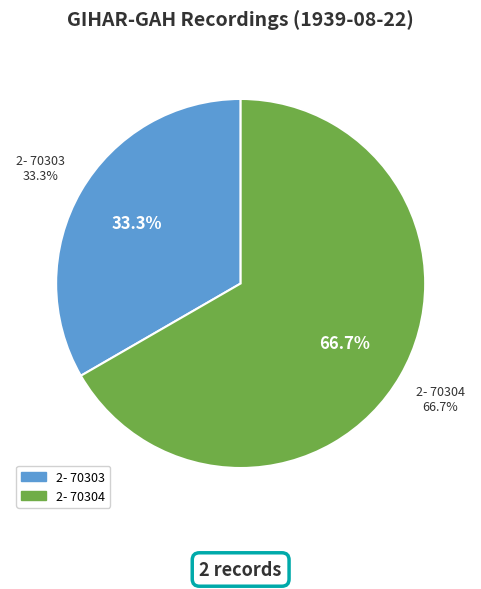

To the nearest percent, what is the difference between the 2- 70303 and 2- 70304 slice percentages?

33%